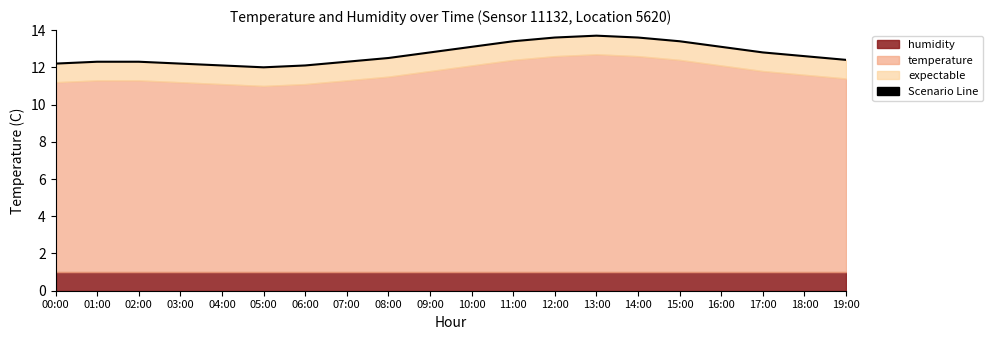

Which category has the lowest value across all series?

05:00